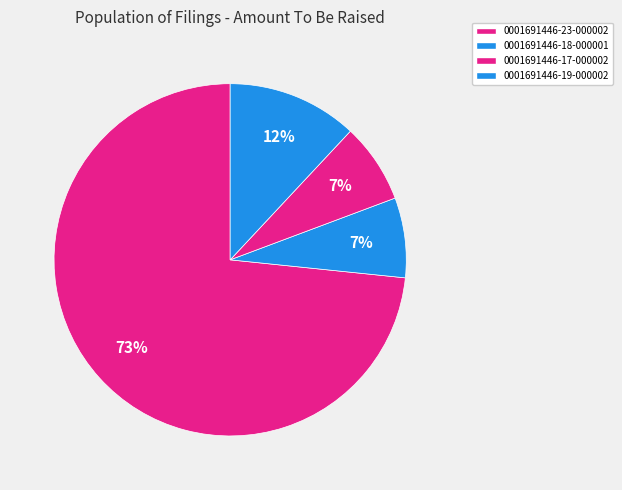

What is the smallest slice in the pie chart?

0001691446-18-000001